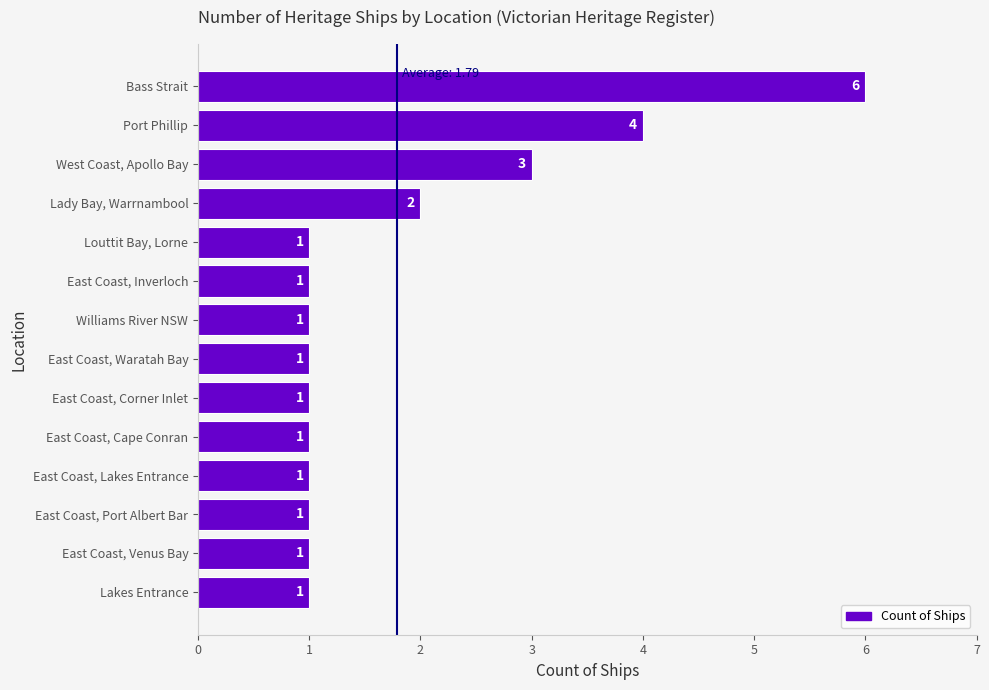

What is the greatest value displayed?

6